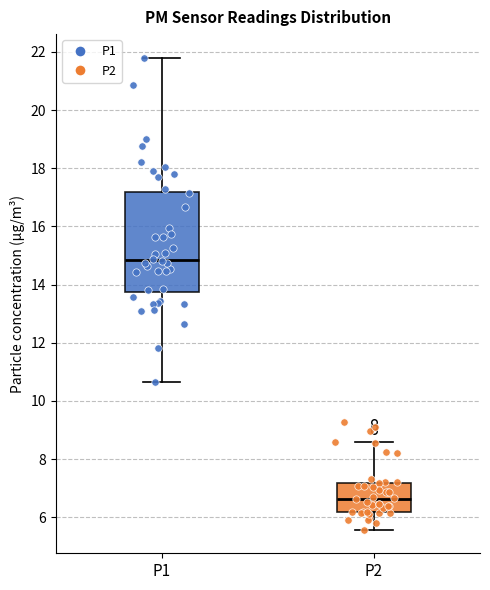

Comparing the boxes themselves (not the whiskers), which one is the tallest?

P1